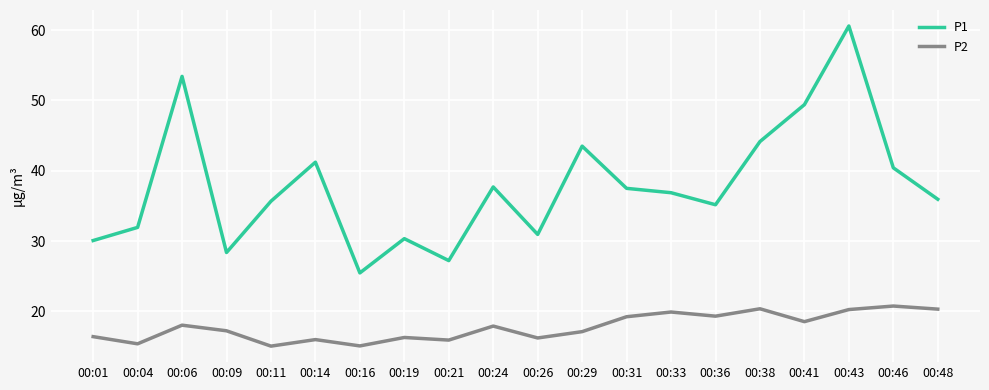

What is the difference between the P1 values at 00:48 and 00:43?

24.6